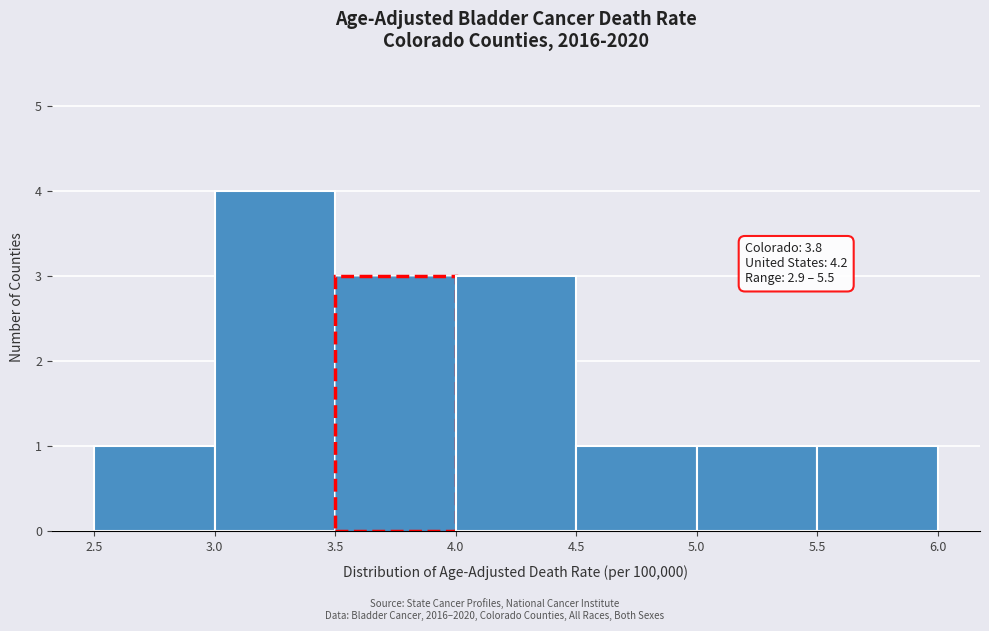

Over which range of the x-axis is the bar tallest?

3.0 to 3.5